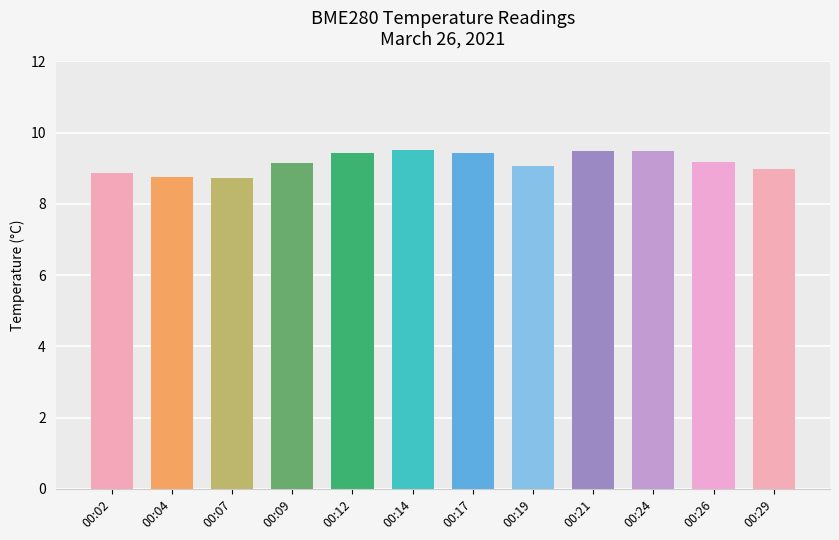

What is the value of the 7th bar from the left?

9.4